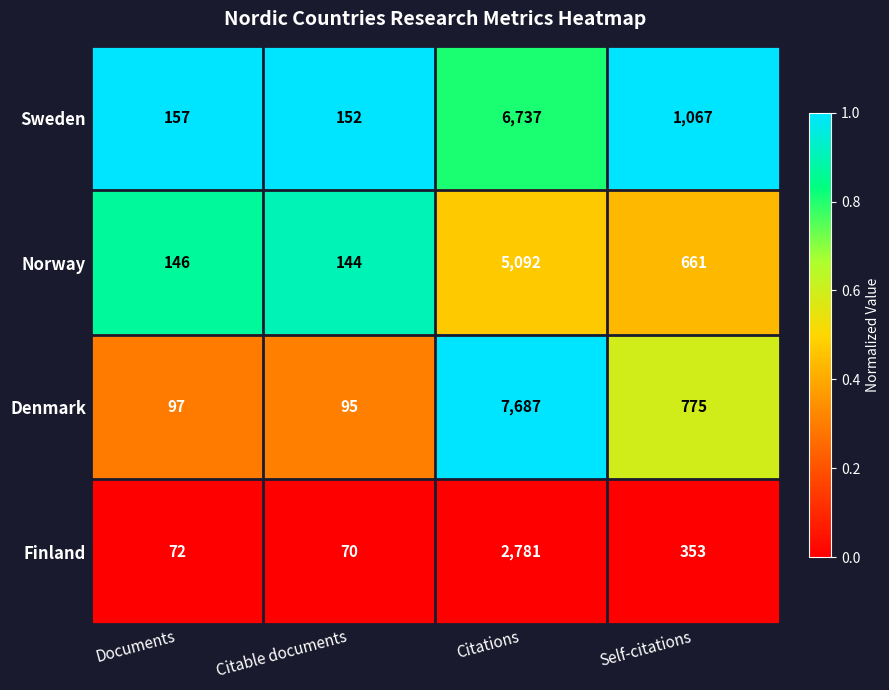

At which label is Denmark closest to 3891?

Self-citations